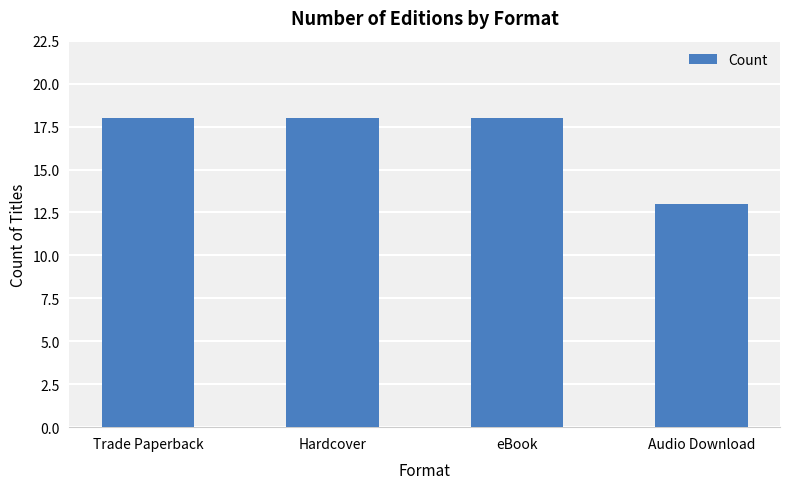

How many categories are shown in the chart?

4